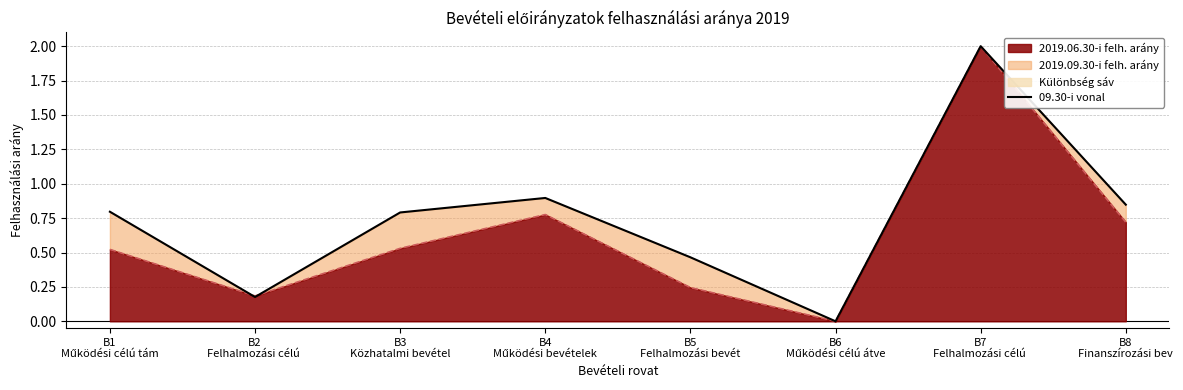

What is the greatest value displayed?

2.0